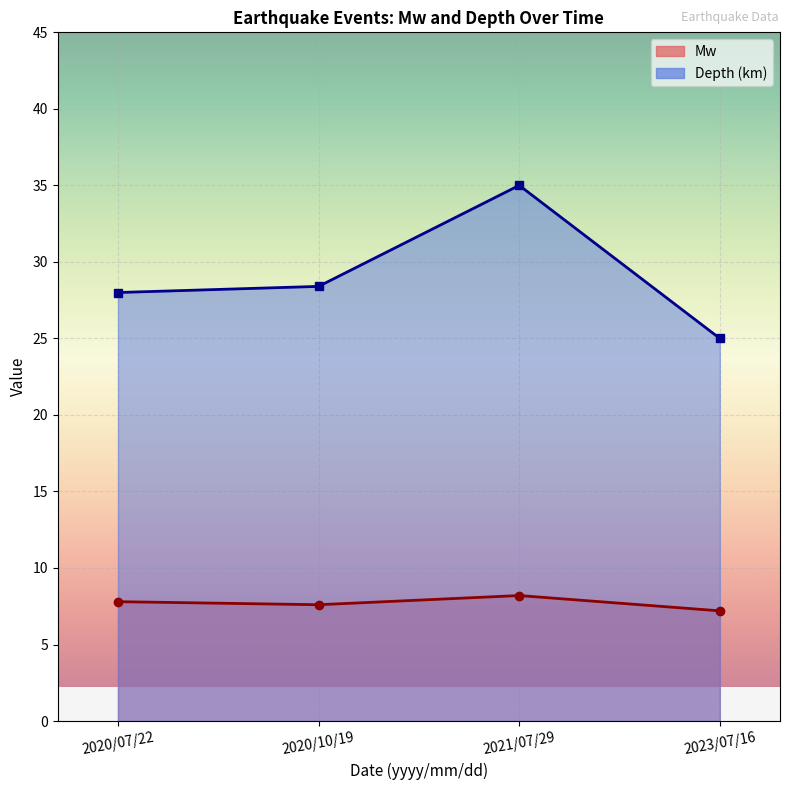

What is the lowest value of the Mw series?

7.2